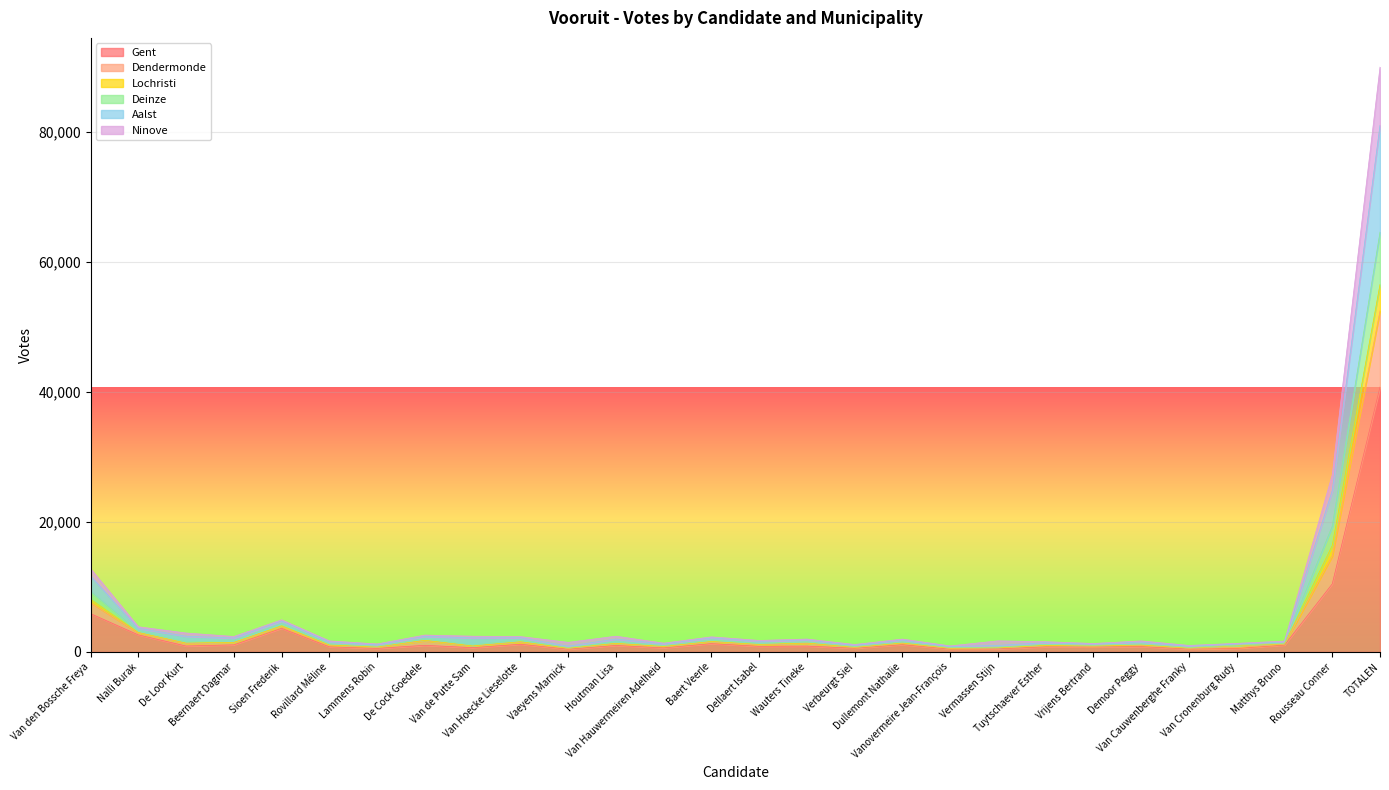

Reading right to left, list all the values displayed in this chart.

Gent: TOTALEN=40769	Rousseau Conner=10468	Matthys Bruno=1046	Van Cronenburg Rudy=537	Van Cauwenberghe Franky=441	Demoor Peggy=821	Vrijens Bertrand=765	Tuytschaever Esther=785	Vermassen Stijn=468	Vanovermeire Jean-François=425	Dullemont Nathalie=1114	Verbeurgt Siel=562	Wauters Tineke=894	Dellaert Isabel=858	Baert Veerle=1271	Van Hauwermeiren Adelheid=624	Houtman Lisa=987	Vaeyens Marnick=420	Van Hoecke Lieselotte=1173	Van de Putte Sam=651	De Cock Goedele=1013	Lammens Robin=540	Rovillard Méline=781	Sioen Frederik=3627	Beernaert Dagmar=1086	De Loor Kurt=904	Nalli Burak=2617	Van den Bossche Freya=5891
Dendermonde: TOTALEN=81049	Rousseau Conner=24838	Matthys Bruno=1551	Van Cronenburg Rudy=1217	Van Cauwenberghe Franky=888	Demoor Peggy=1526	Vrijens Bertrand=1192	Tuytschaever Esther=1426	Vermassen Stijn=998	Vanovermeire Jean-François=822	Dullemont Nathalie=1831	Verbeurgt Siel=1029	Wauters Tineke=1838	Dellaert Isabel=1624	Baert Veerle=2162	Van Hauwermeiren Adelheid=1230	Houtman Lisa=1976	Vaeyens Marnick=877	Van Hoecke Lieselotte=2181	Van de Putte Sam=2159	De Cock Goedele=2399	Lammens Robin=1098	Rovillard Méline=1537	Sioen Frederik=4758	Beernaert Dagmar=2135	De Loor Kurt=2410	Nalli Burak=3640	Van den Bossche Freya=11707
Lochristi: TOTALEN=90007	Rousseau Conner=27261	Matthys Bruno=1664	Van Cronenburg Rudy=1316	Van Cauwenberghe Franky=996	Demoor Peggy=1695	Vrijens Bertrand=1298	Tuytschaever Esther=1570	Vermassen Stijn=1700	Vanovermeire Jean-François=923	Dullemont Nathalie=1973	Verbeurgt Siel=1142	Wauters Tineke=1976	Dellaert Isabel=1764	Baert Veerle=2316	Van Hauwermeiren Adelheid=1349	Houtman Lisa=2417	Vaeyens Marnick=1472	Van Hoecke Lieselotte=2359	Van de Putte Sam=2417	De Cock Goedele=2590	Lammens Robin=1224	Rovillard Méline=1695	Sioen Frederik=4938	Beernaert Dagmar=2372	De Loor Kurt=2910	Nalli Burak=3870	Van den Bossche Freya=12800
Deinze: TOTALEN=64615	Rousseau Conner=19353	Matthys Bruno=1347	Van Cronenburg Rudy=1047	Van Cauwenberghe Franky=687	Demoor Peggy=1244	Vrijens Bertrand=1022	Tuytschaever Esther=1167	Vermassen Stijn=738	Vanovermeire Jean-François=656	Dullemont Nathalie=1547	Verbeurgt Siel=823	Wauters Tineke=1542	Dellaert Isabel=1324	Baert Veerle=1816	Van Hauwermeiren Adelheid=981	Houtman Lisa=1526	Vaeyens Marnick=677	Van Hoecke Lieselotte=1806	Van de Putte Sam=1067	De Cock Goedele=2007	Lammens Robin=875	Rovillard Méline=1237	Sioen Frederik=4359	Beernaert Dagmar=1701	De Loor Kurt=1540	Nalli Burak=3202	Van den Bossche Freya=9324
Aalst: TOTALEN=56551	Rousseau Conner=16383	Matthys Bruno=1235	Van Cronenburg Rudy=953	Van Cauwenberghe Franky=599	Demoor Peggy=1075	Vrijens Bertrand=914	Tuytschaever Esther=1015	Vermassen Stijn=644	Vanovermeire Jean-François=570	Dullemont Nathalie=1375	Verbeurgt Siel=721	Wauters Tineke=1375	Dellaert Isabel=1159	Baert Veerle=1618	Van Hauwermeiren Adelheid=850	Houtman Lisa=1335	Vaeyens Marnick=582	Van Hoecke Lieselotte=1577	Van de Putte Sam=939	De Cock Goedele=1796	Lammens Robin=766	Rovillard Méline=1077	Sioen Frederik=4018	Beernaert Dagmar=1478	De Loor Kurt=1374	Nalli Burak=3008	Van den Bossche Freya=8115
Ninove: TOTALEN=52492	Rousseau Conner=14746	Matthys Bruno=1198	Van Cronenburg Rudy=661	Van Cauwenberghe Franky=564	Demoor Peggy=1013	Vrijens Bertrand=883	Tuytschaever Esther=952	Vermassen Stijn=611	Vanovermeire Jean-François=540	Dullemont Nathalie=1295	Verbeurgt Siel=682	Wauters Tineke=1314	Dellaert Isabel=1053	Baert Veerle=1530	Van Hauwermeiren Adelheid=804	Houtman Lisa=1254	Vaeyens Marnick=550	Van Hoecke Lieselotte=1456	Van de Putte Sam=894	De Cock Goedele=1718	Lammens Robin=705	Rovillard Méline=1010	Sioen Frederik=3879	Beernaert Dagmar=1388	De Loor Kurt=1302	Nalli Burak=2909	Van den Bossche Freya=7581